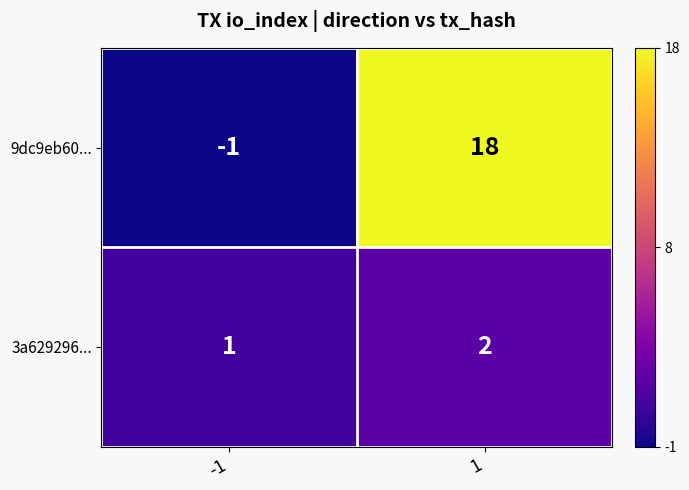

What is the difference between the 9dc9eb60... values at -1 and 1?

19